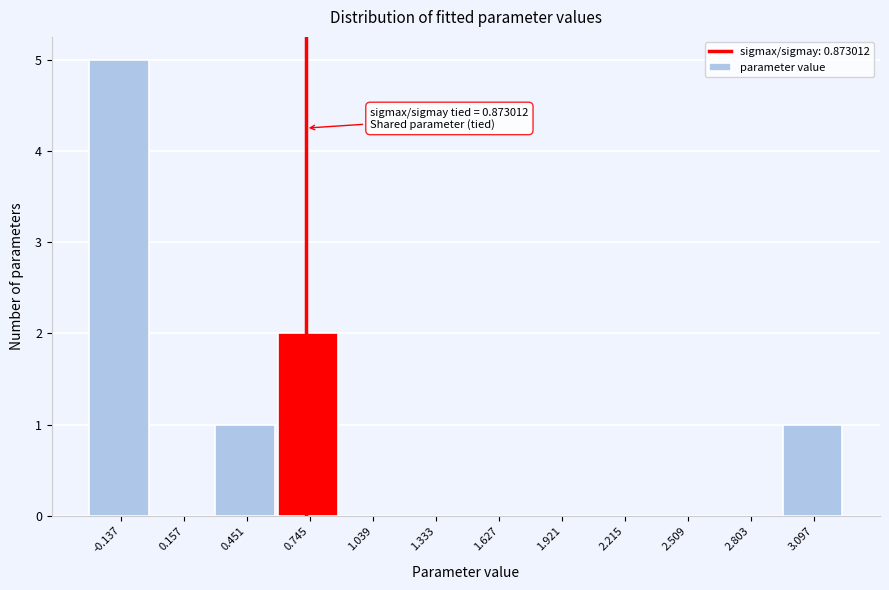

Reading left to right, transcribe all the data shown in this chart.

-0.137=5	0.157=0	0.451=1	0.745=2	1.039=0	1.333=0	1.627=0	1.921=0	2.215=0	2.509=0	2.803=0	3.097=1